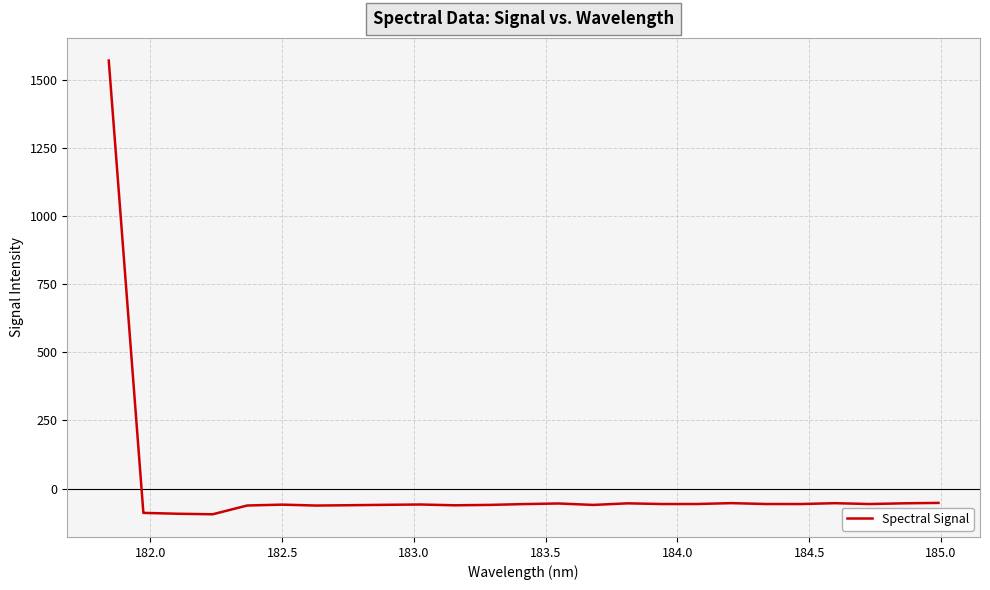

What is the greatest value displayed?

1570.4